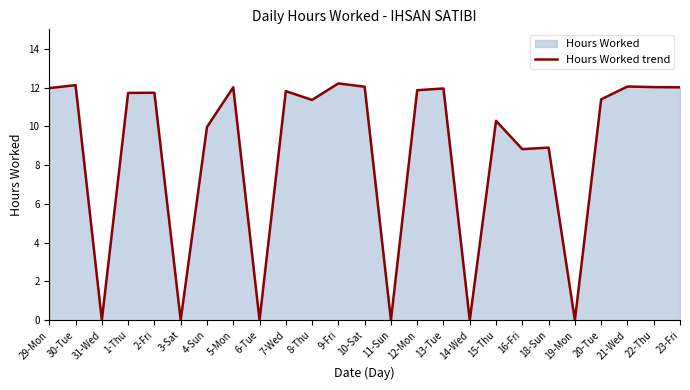

Is it true that the value at 1-Thu is 11.7?

True